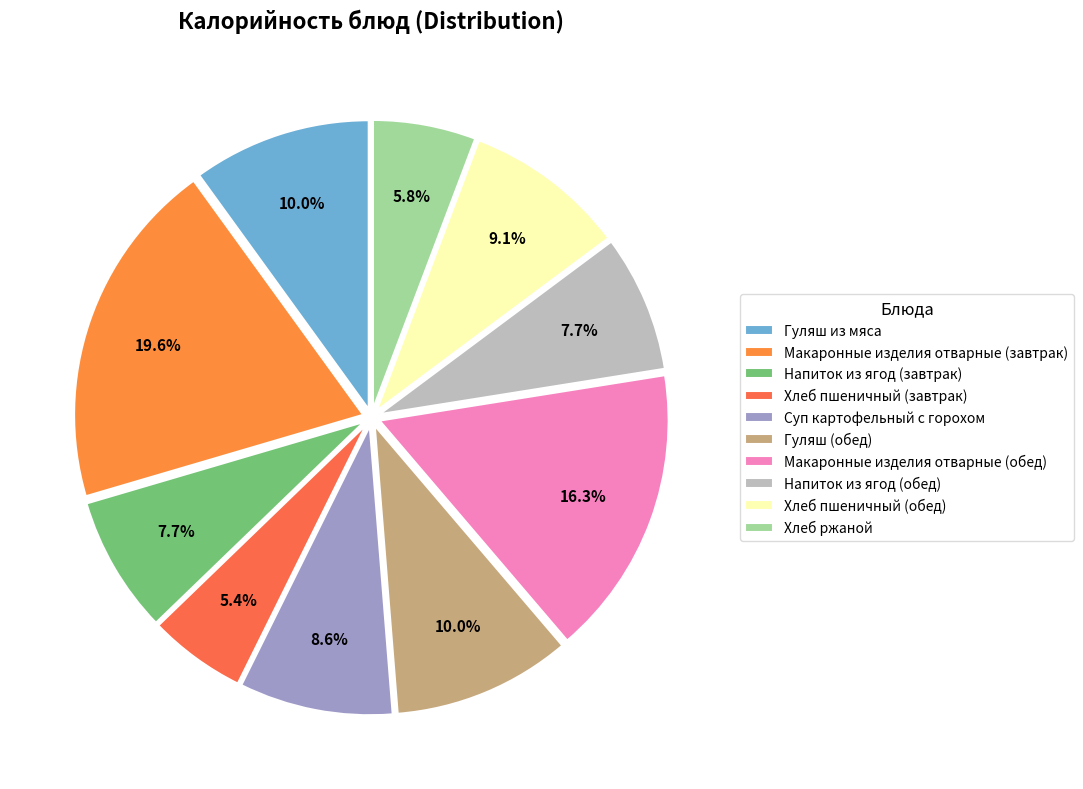

Does any single category account for the majority?

No